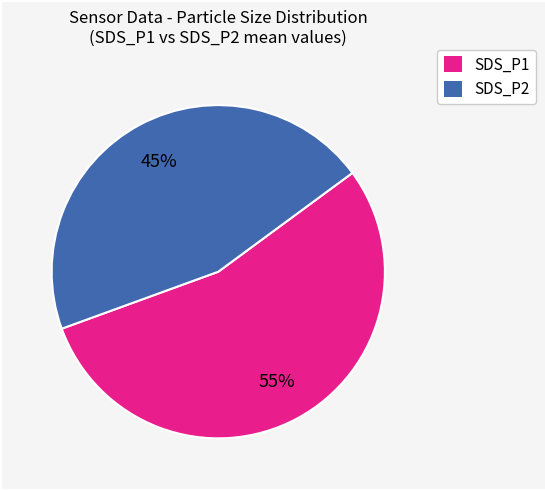

Which category accounts for the majority?

SDS_P1